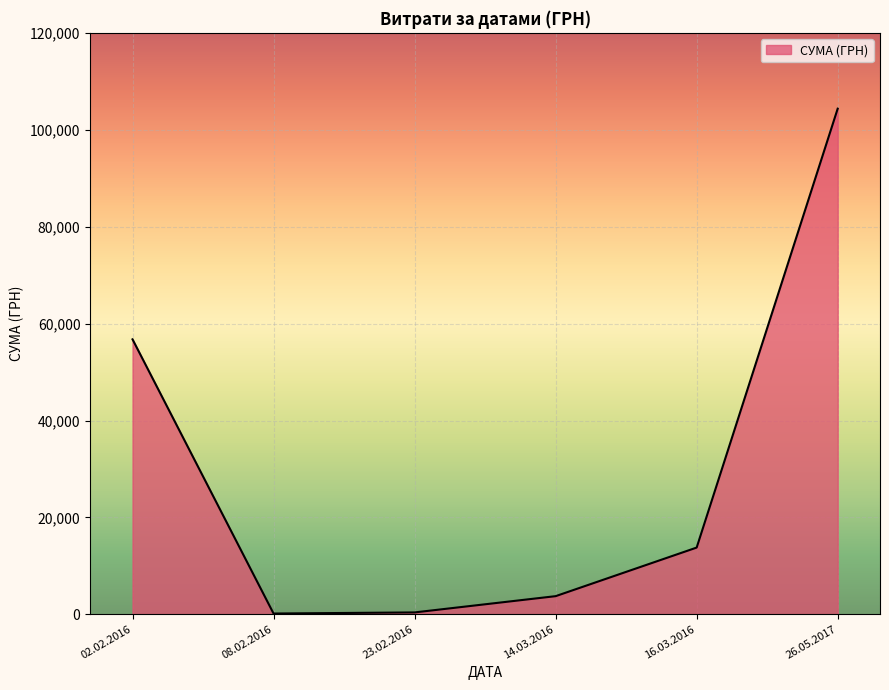

The value at 02.02.2016 is 97346.1. True or false?

False